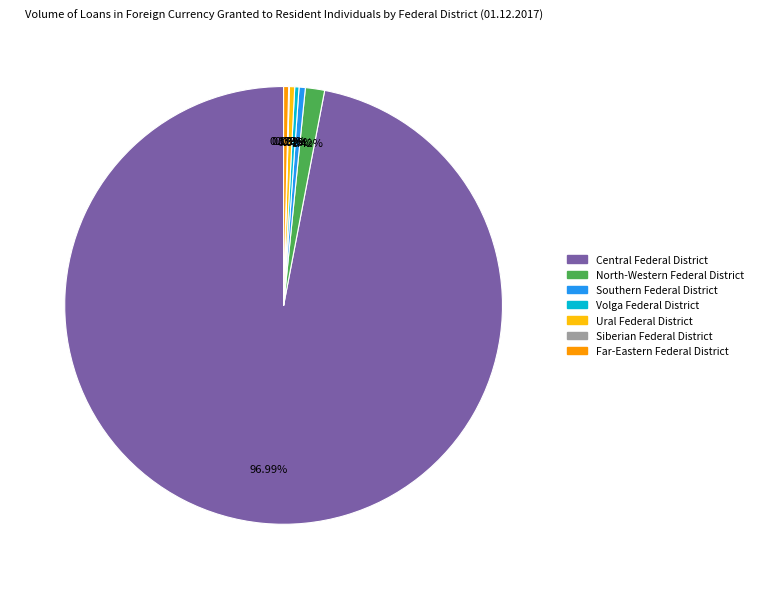

Is there a majority slice in this chart?

Yes